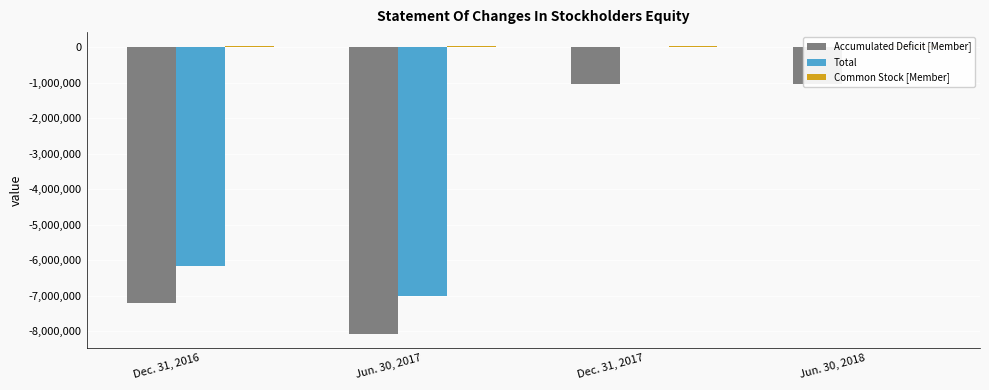

Is it true that Accumulated Deficit [Member] equals -1044180 at Dec. 31, 2017?

True